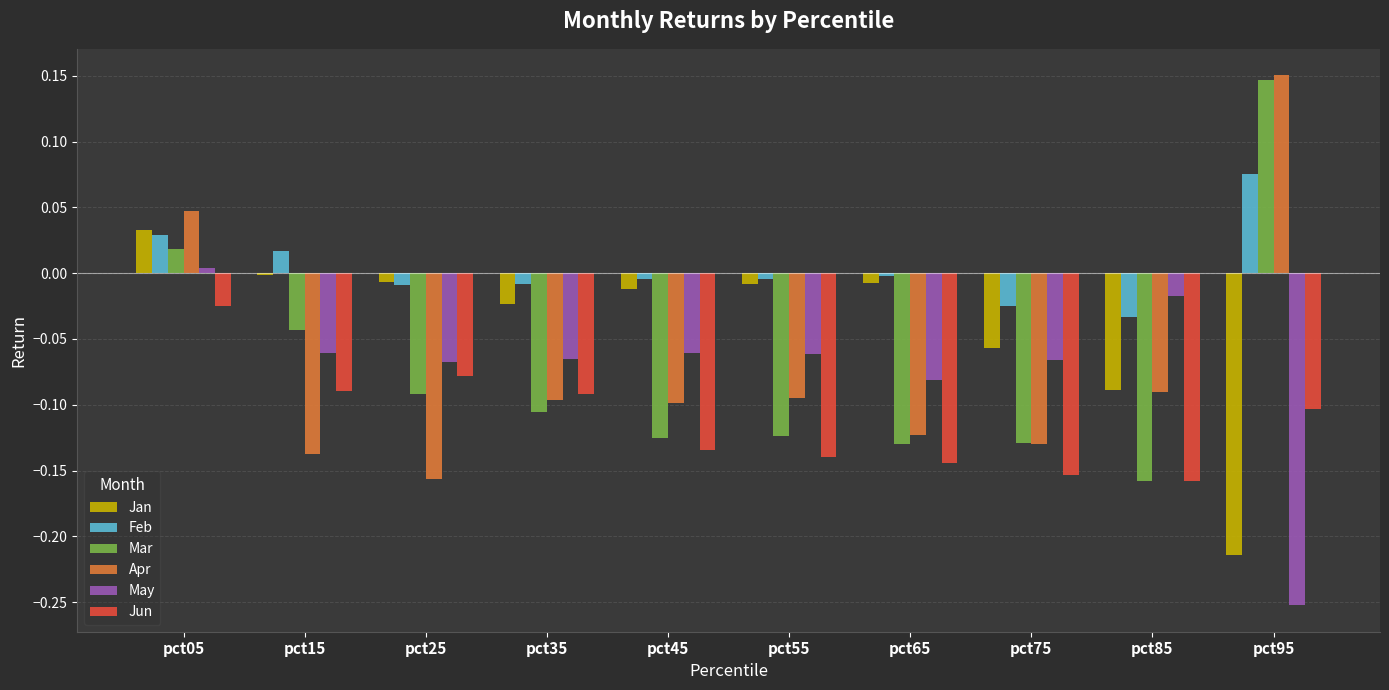

What is the difference between the highest and lowest values at pct95?

0.4